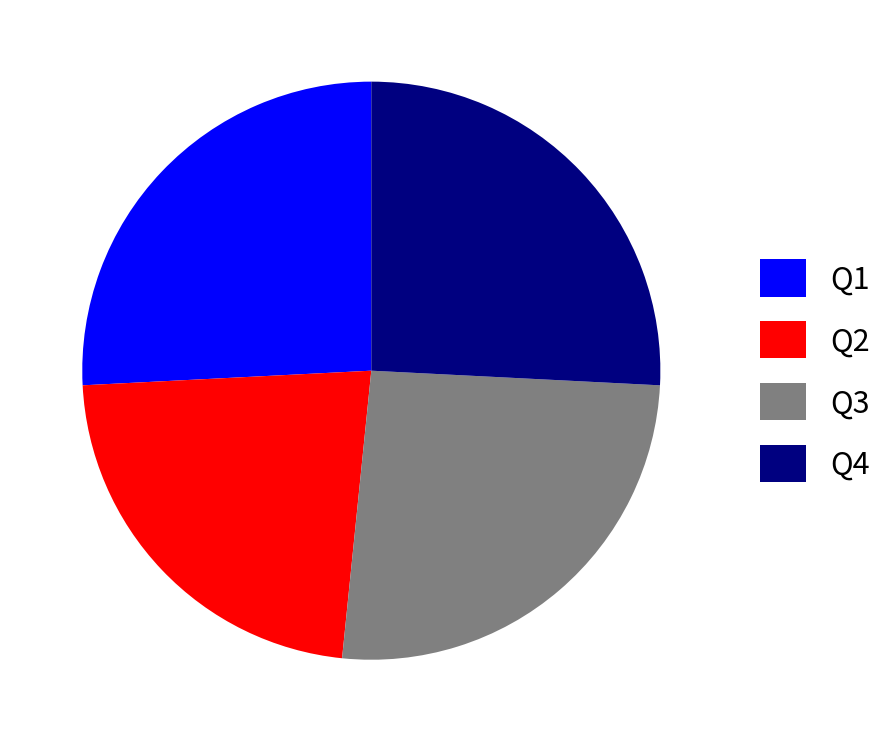

Between Q1 and Q2, which is larger?

Q1